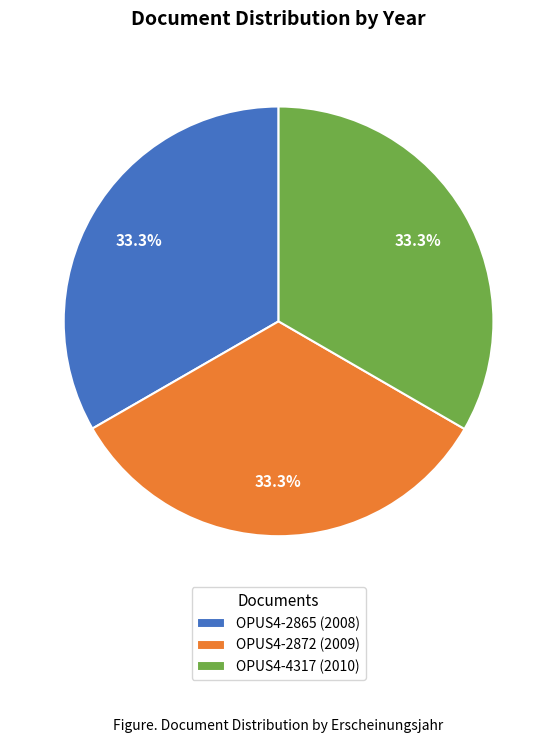

How many slices are in this pie chart?

3